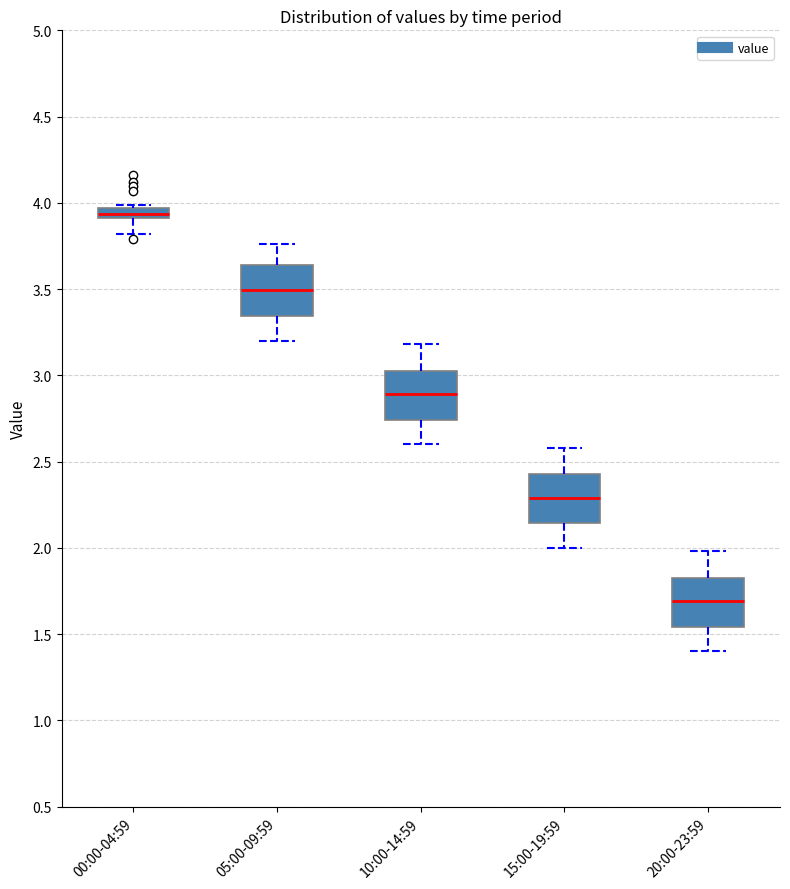

Where does the lower whisker of the box for 00:00-04:59 end on the y-axis? The values are not printed on the chart, so give them approximately, as read against the axis.

3.80